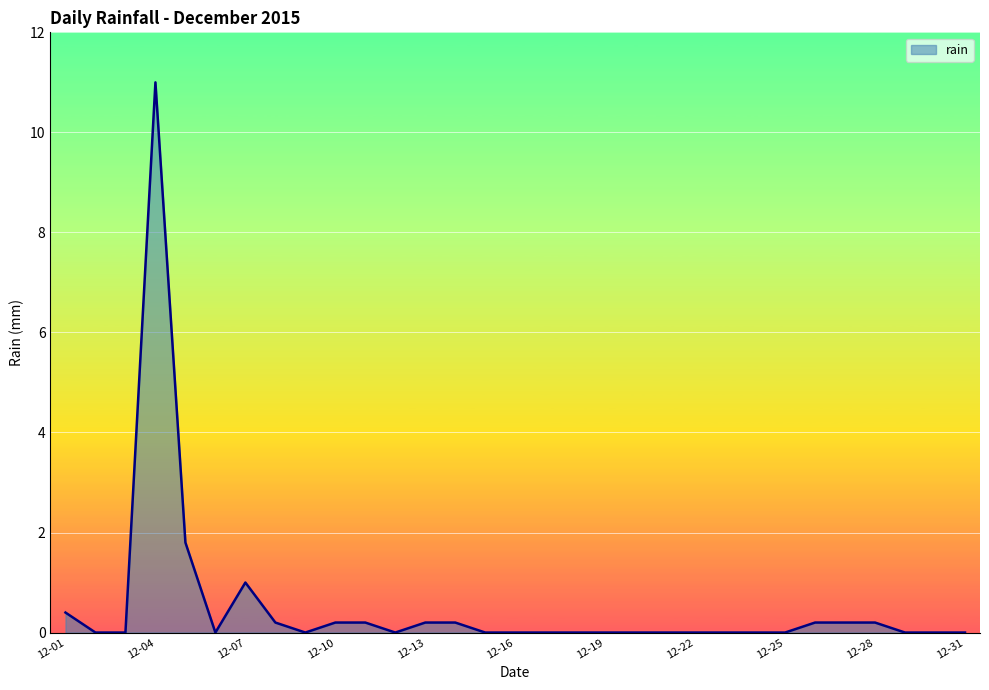

What is the greatest value displayed?

11.0